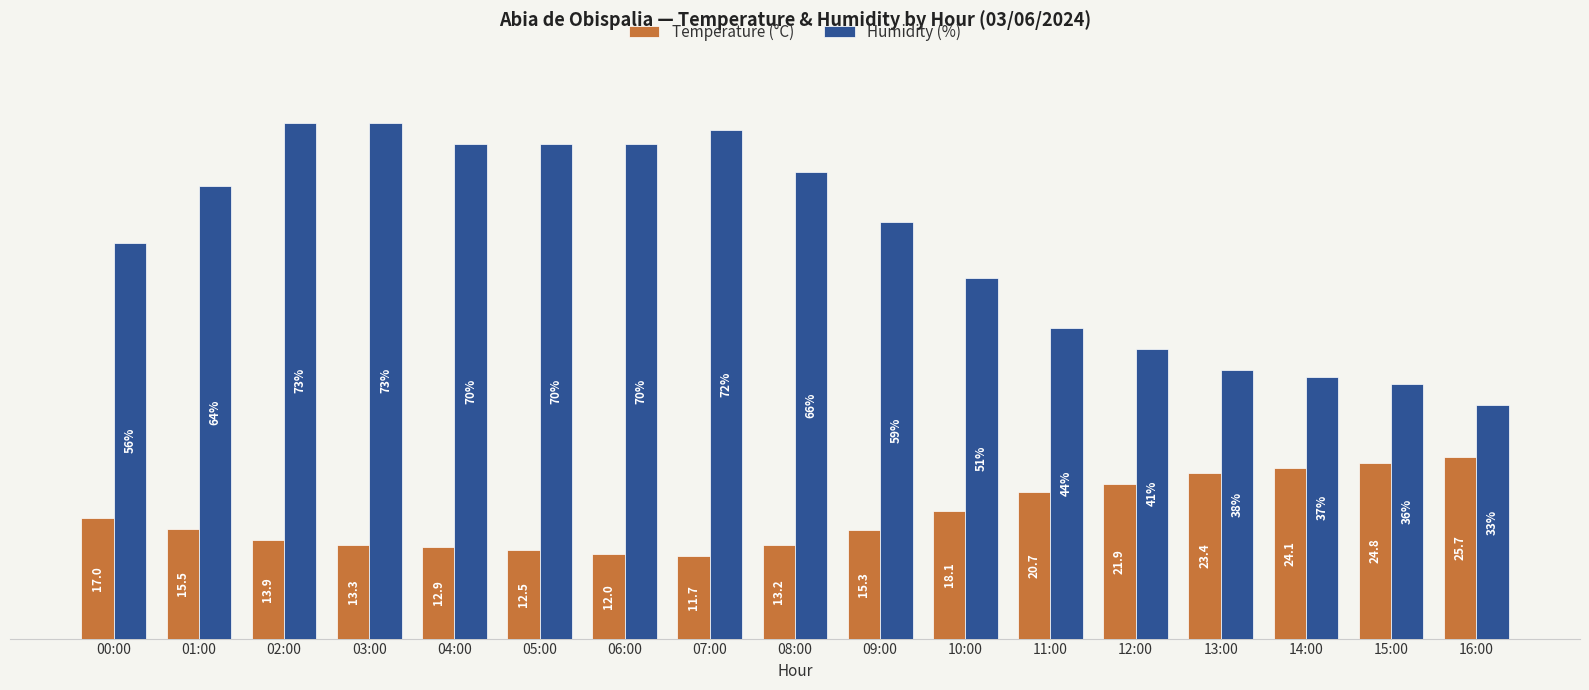

Rank the series by their average value, from lowest to highest.

Temperature (°C), Humidity (%)